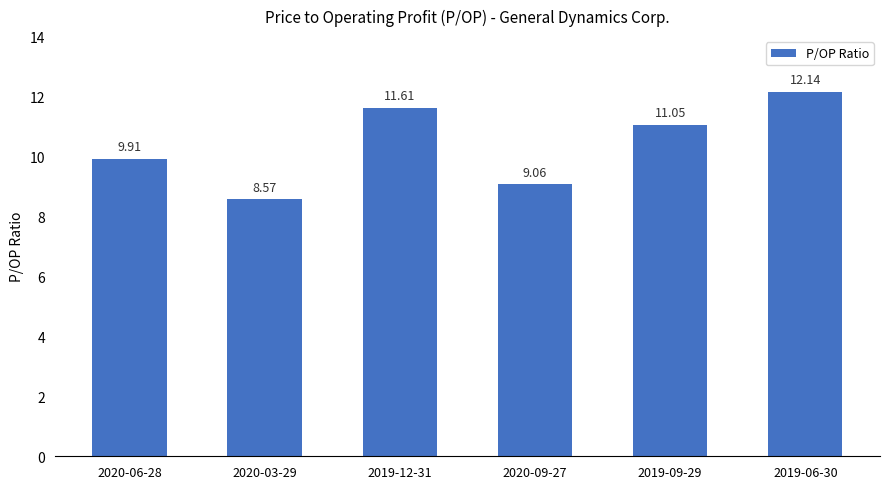

Reading right to left, list all the values displayed in this chart.

2019-06-30=12.1	2019-09-29=11.1	2020-09-27=9.1	2019-12-31=11.6	2020-03-29=8.6	2020-06-28=9.9